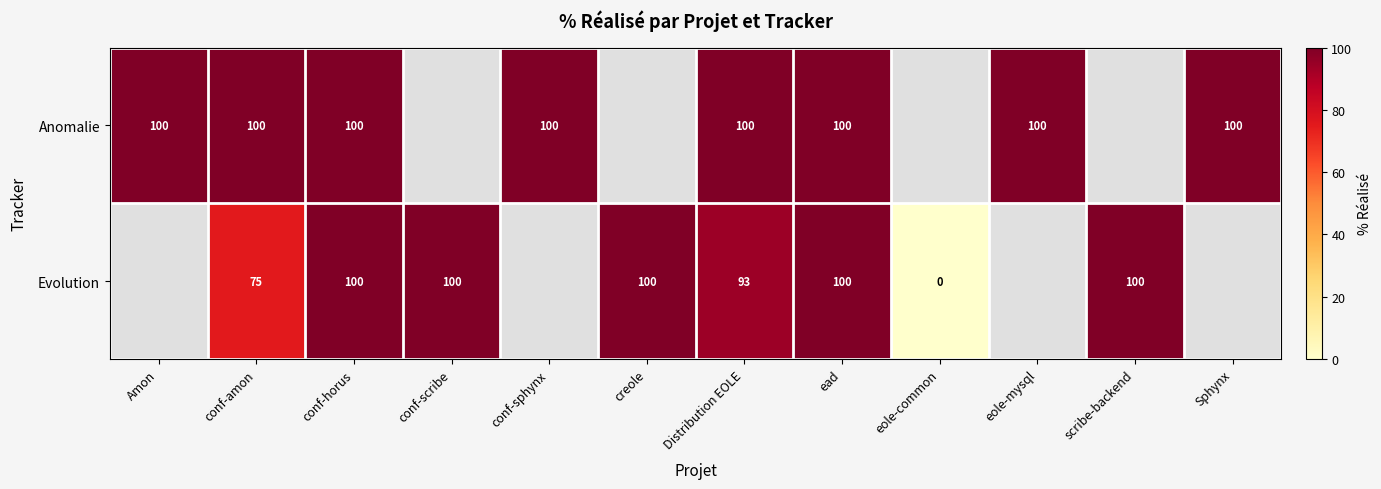

The Anomalie series shows 100 at conf-sphynx. True or false?

True